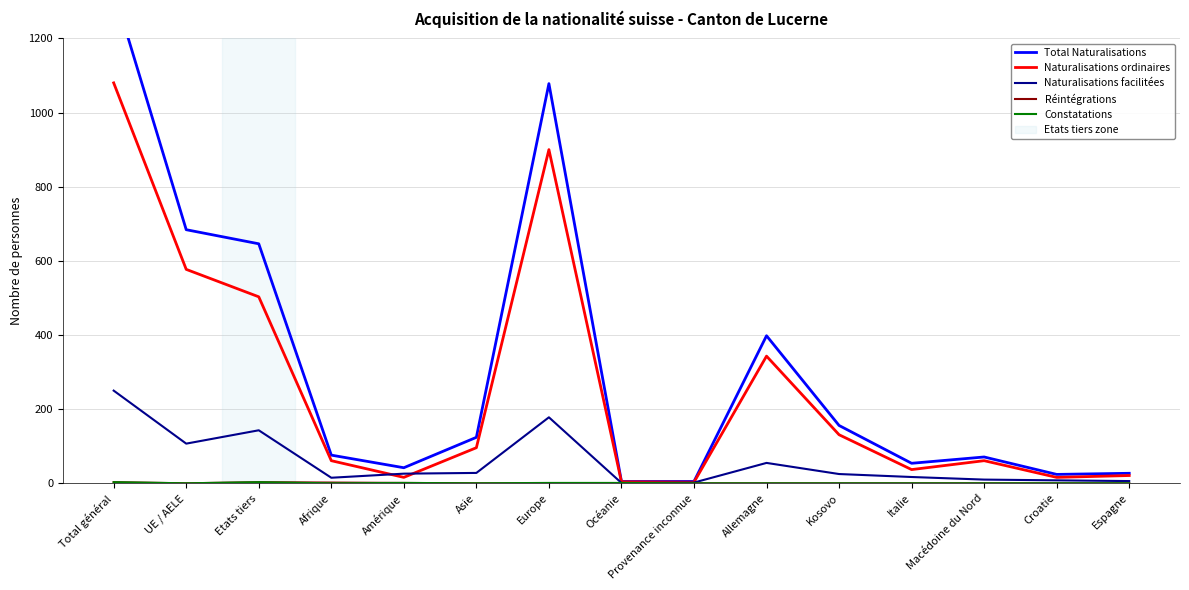

True or false: Total Naturalisations and Naturalisations ordinaires cross at least once.

False